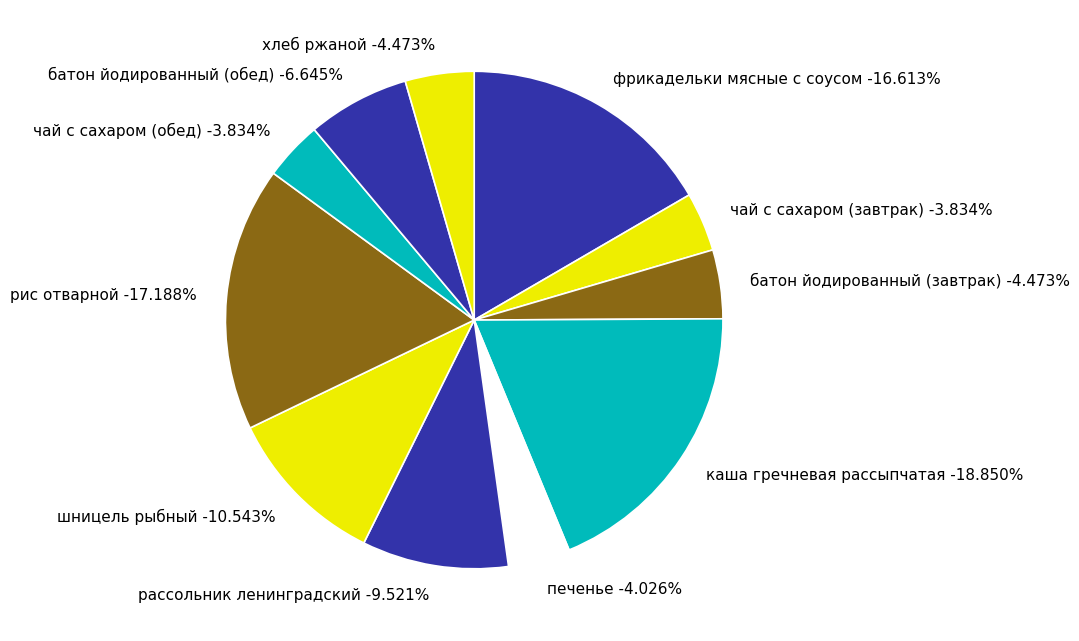

To the nearest percent, what percentage of the pie is батон йодированный (завтрак)?

4%